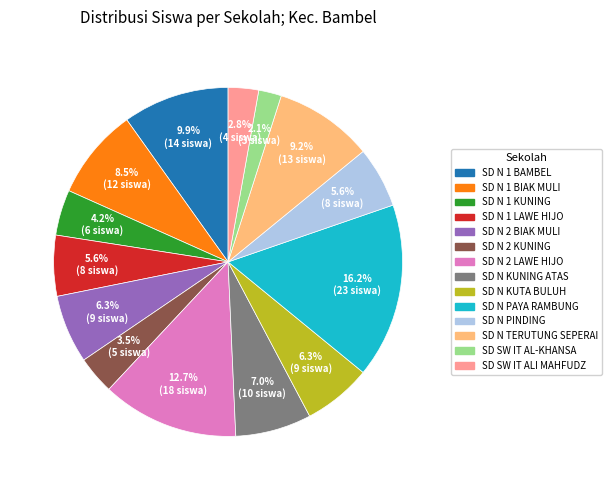

Does any single category account for the majority?

No